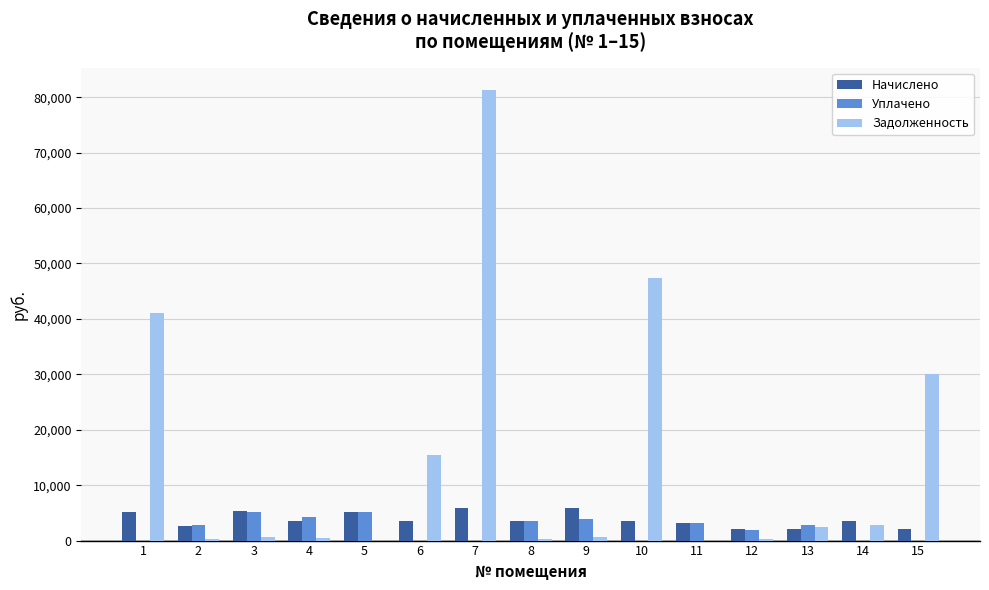

Which category has the highest value across all series?

7